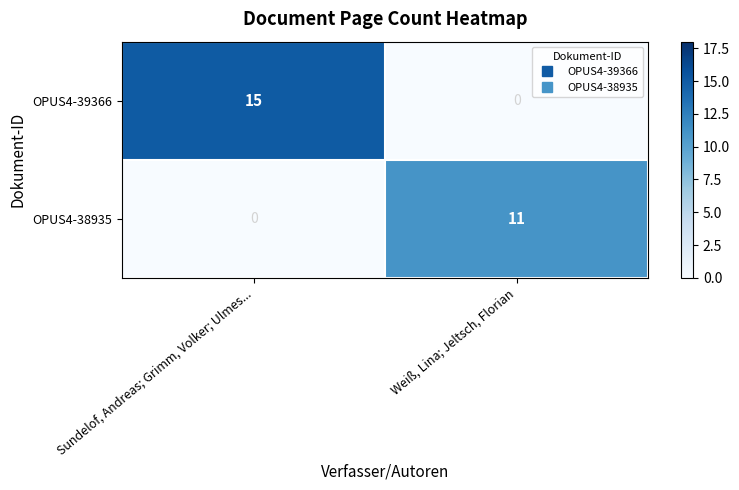

List the labels in order of OPUS4-38935 value, smallest first.

Sundelof, Andreas; Grimm, Volker; Ulmes..., Weiß, Lina; Jeltsch, Florian